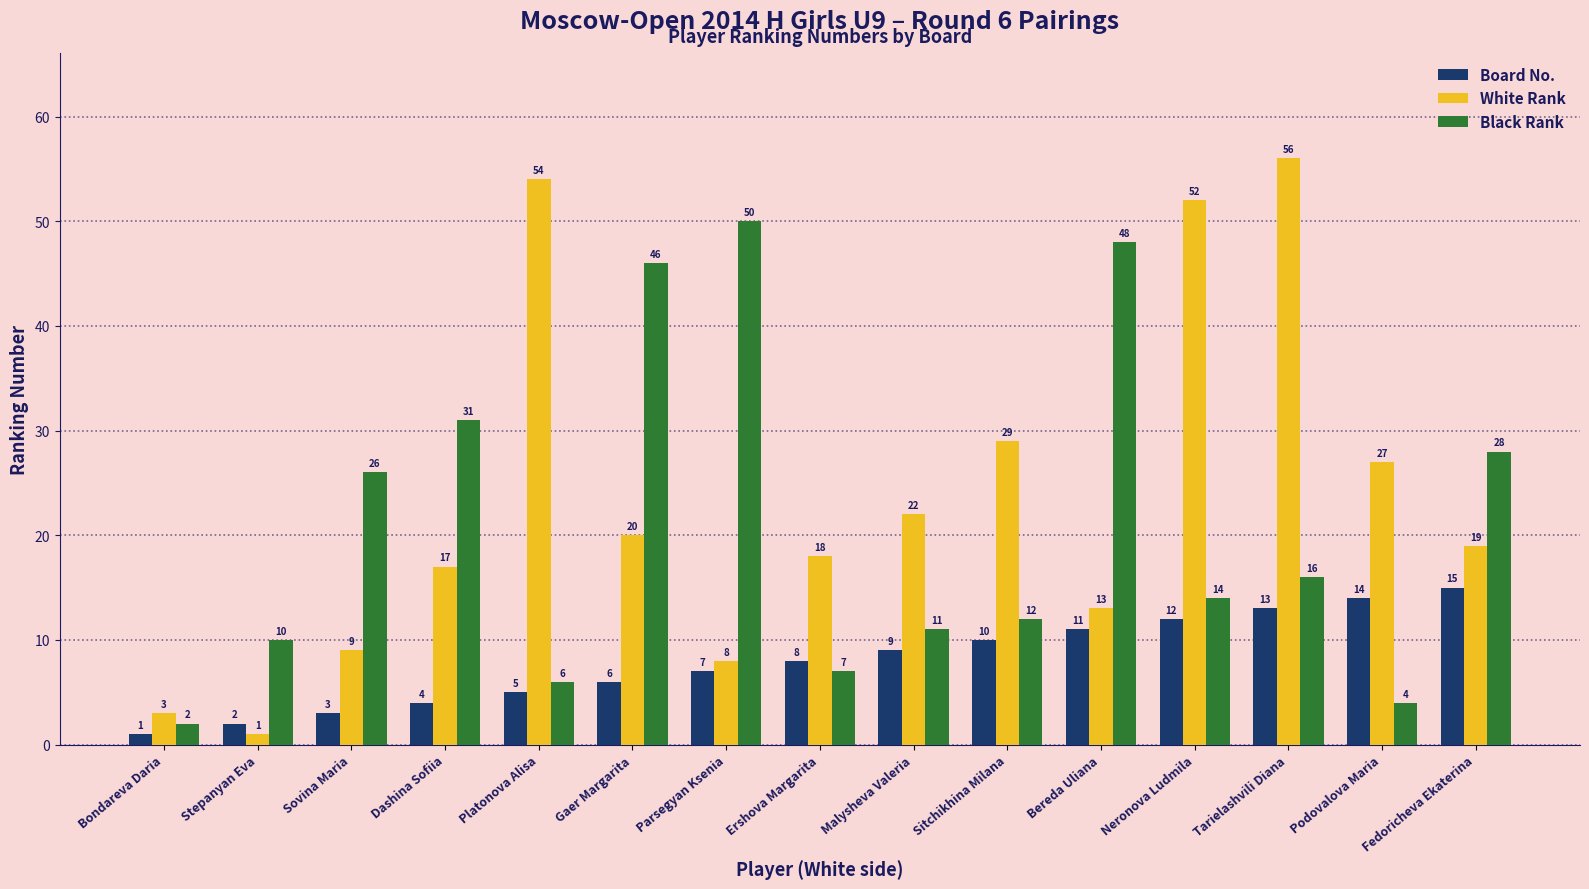

Reading left to right, extract all data points from this chart.

Board No.: 1	2	3	4	5	6	7	8	9	10	11	12	13	14	15
White Rank: 3	1	9	17	54	20	8	18	22	29	13	52	56	27	19
Black Rank: 2	10	26	31	6	46	50	7	11	12	48	14	16	4	28